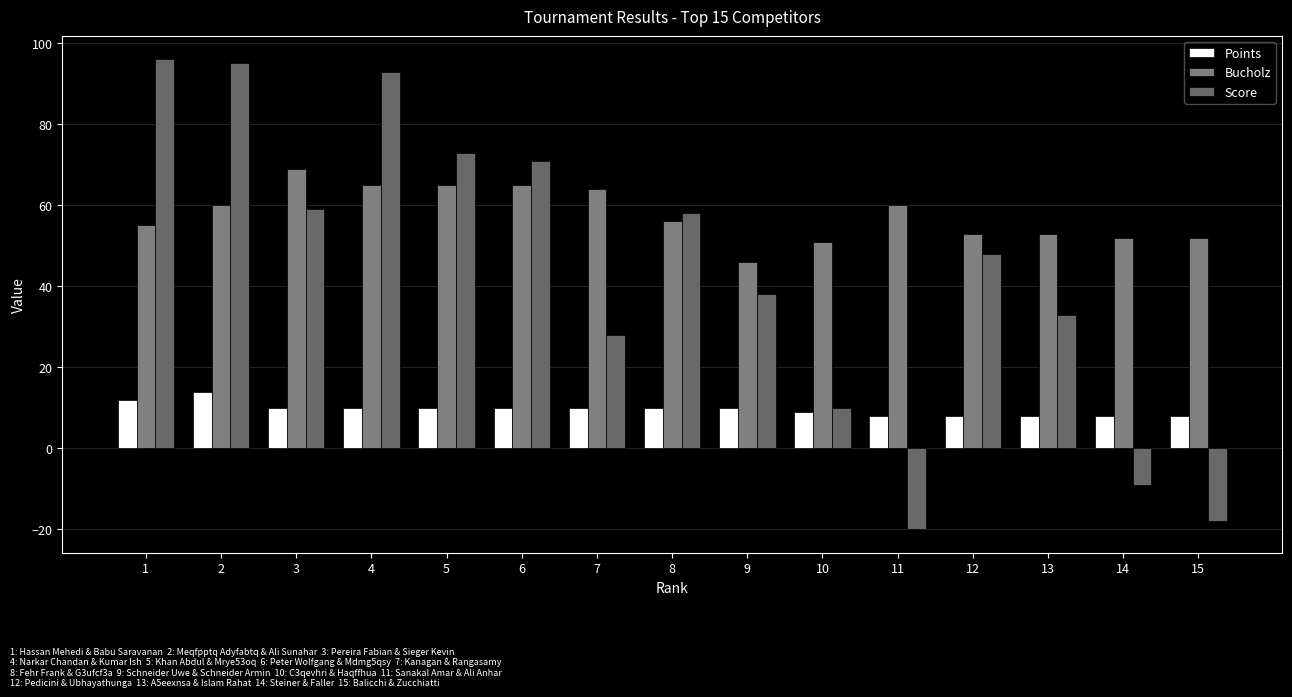

What is the difference between the maximum and second lowest values in the Score series?

114